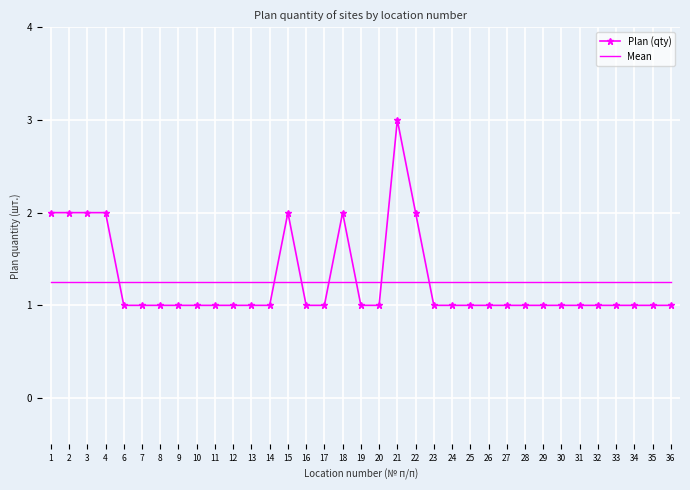

What is the greatest value displayed?

3